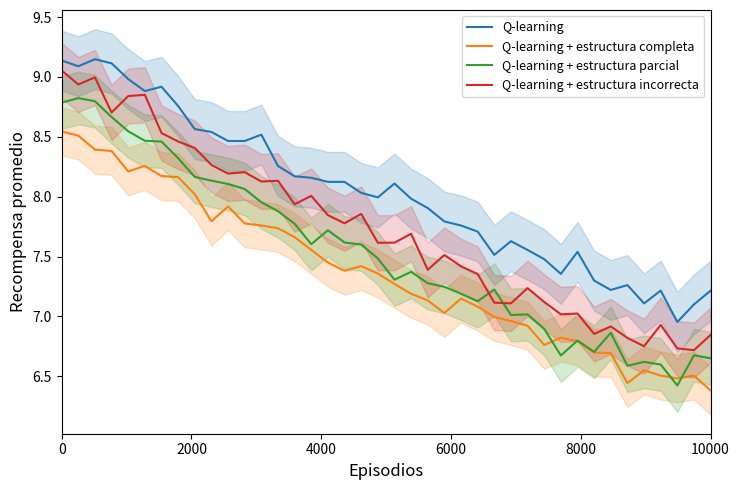

True or false: Q-learning + estructura parcial and Q-learning cross at least once.

False